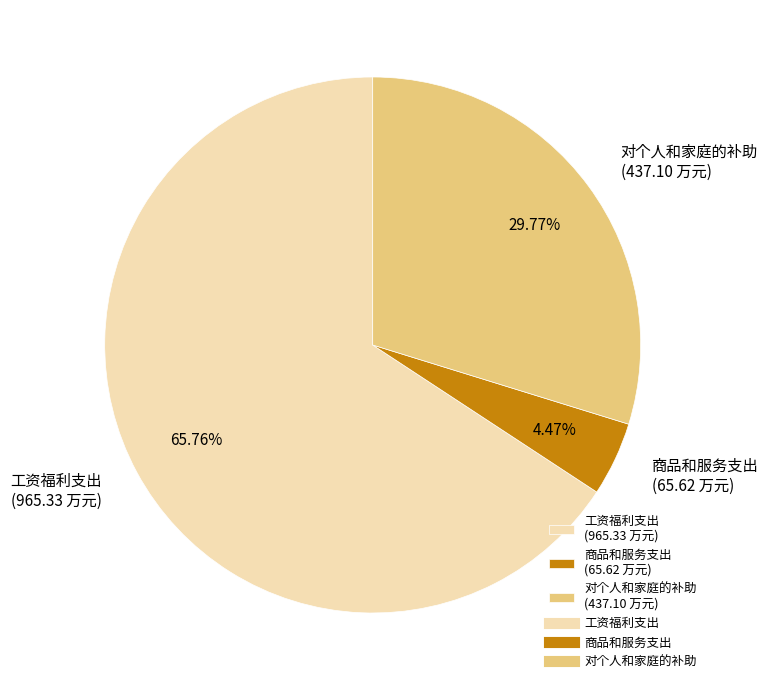

To the nearest percent, what is the combined percentage of 商品和服务支出 and 工资福利支出?

70%